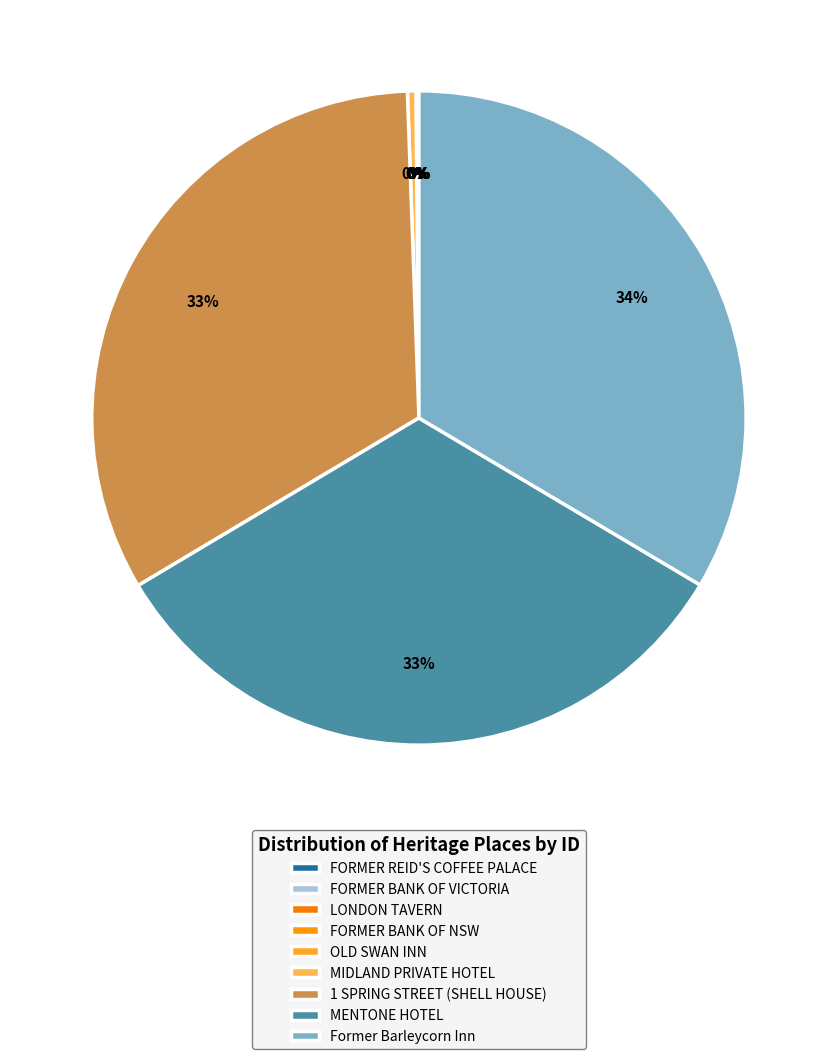

Between OLD SWAN INN and FORMER BANK OF NSW, which is larger?

OLD SWAN INN